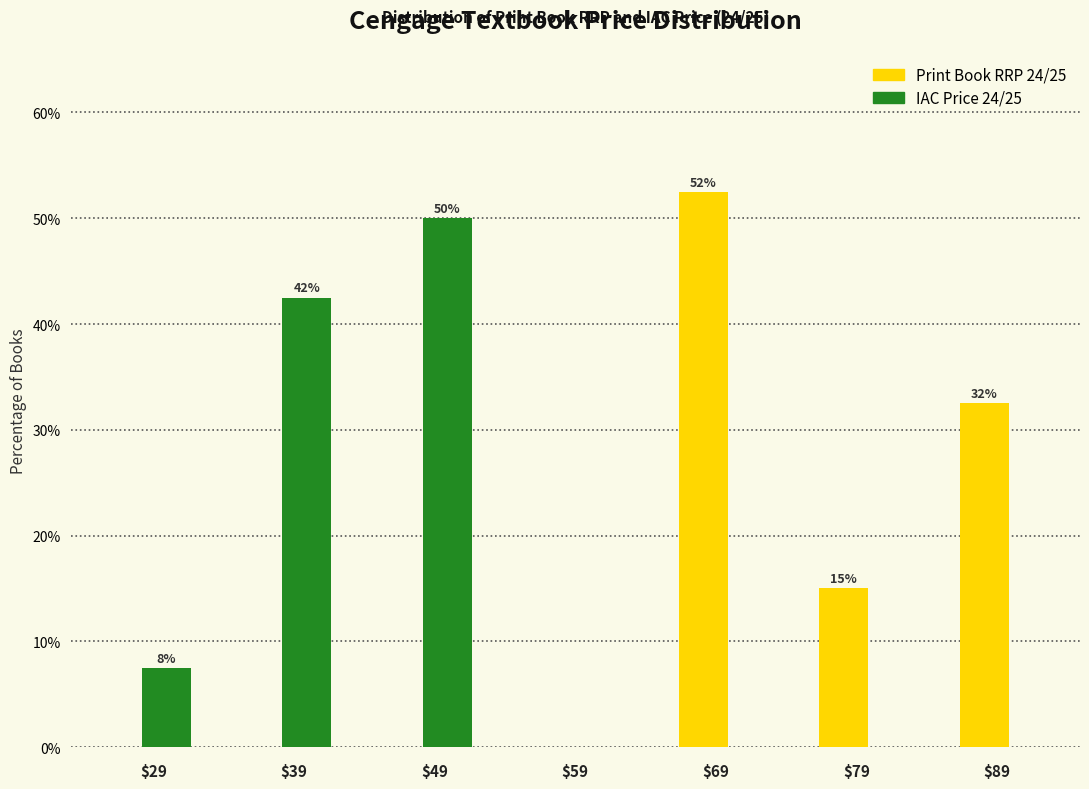

What is the total value across all series at $29?

7.5